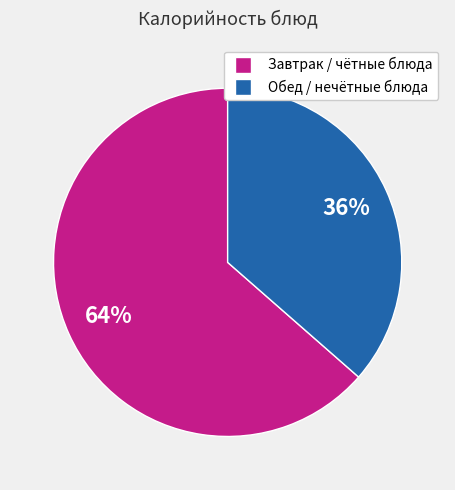

To the nearest percent, what is the average slice percentage?

50%